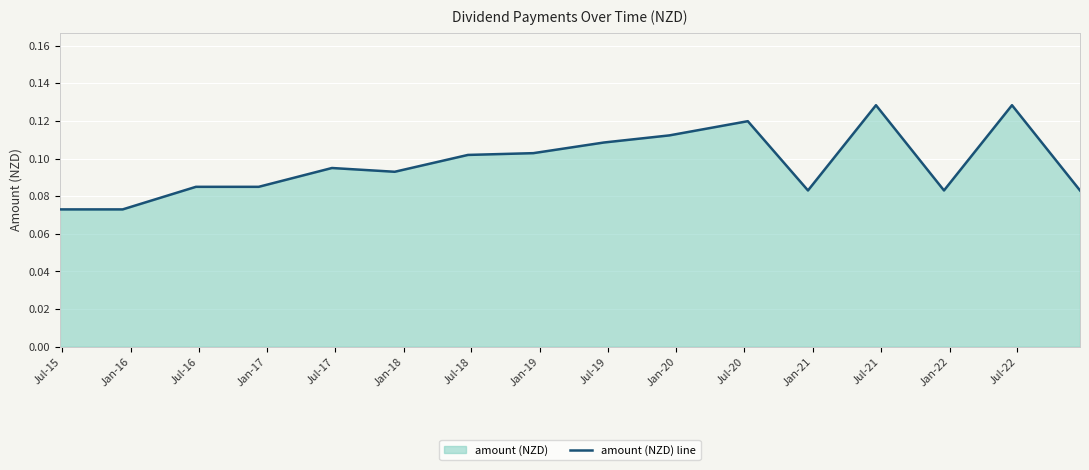

Where is the first local minimum?

Jan-18